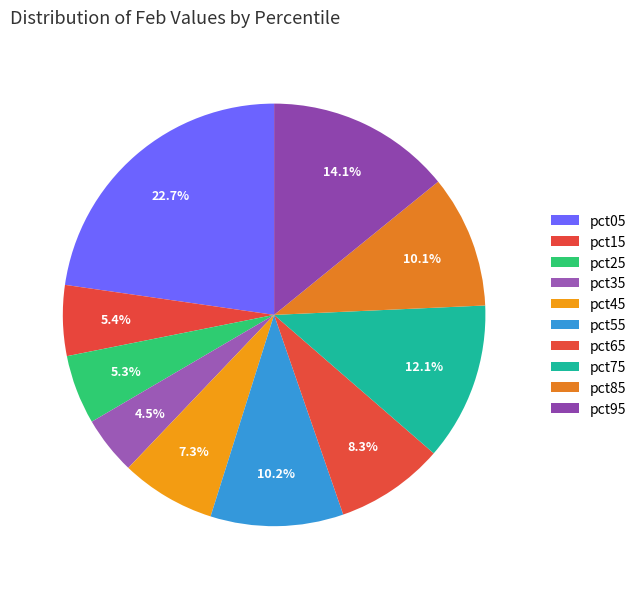

Does pct05 represent more than half of the total?

No